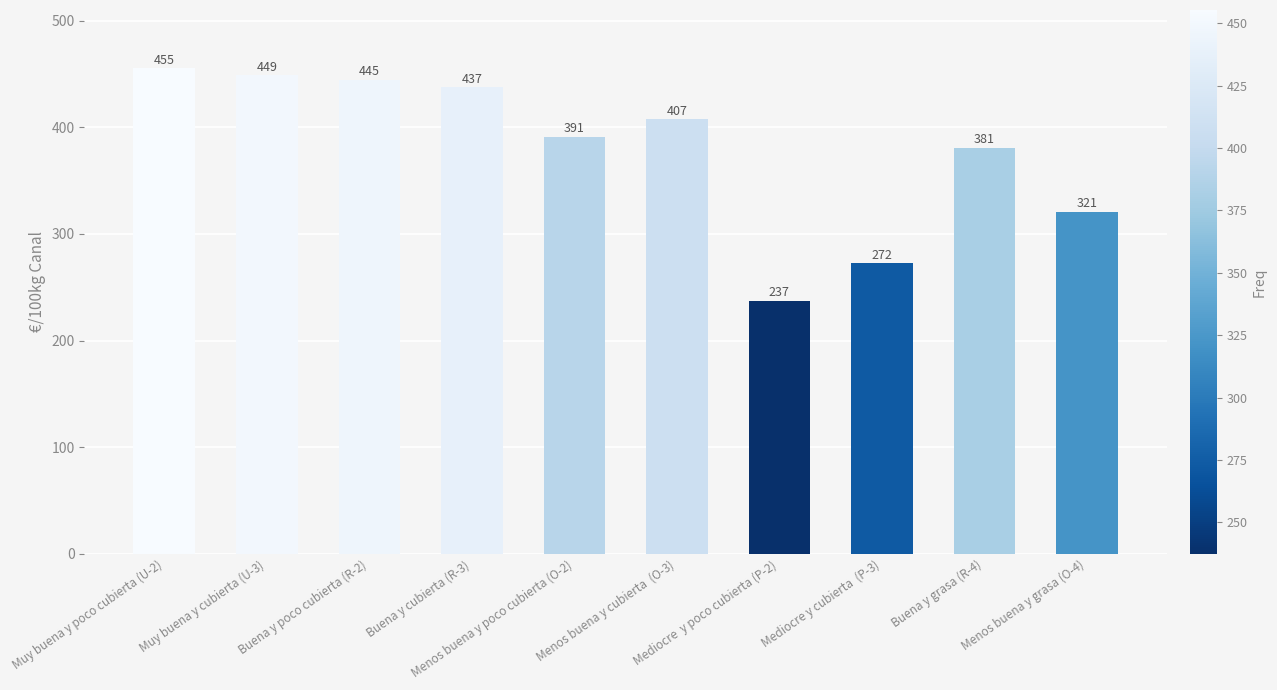

Rank the categories by value from lowest to highest.

Mediocre  y poco cubierta (P-2), Mediocre y cubierta  (P-3), Menos buena y grasa (O-4), Buena y grasa (R-4), Menos buena y poco cubierta (O-2), Menos buena y cubierta  (O-3), Buena y cubierta (R-3), Buena y poco cubierta (R-2), Muy buena y cubierta (U-3), Muy buena y poco cubierta (U-2)